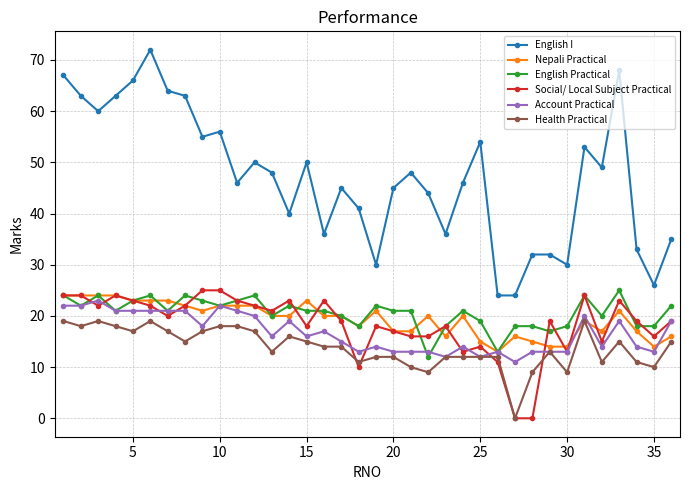

Which series has the largest total across all categories?

English I